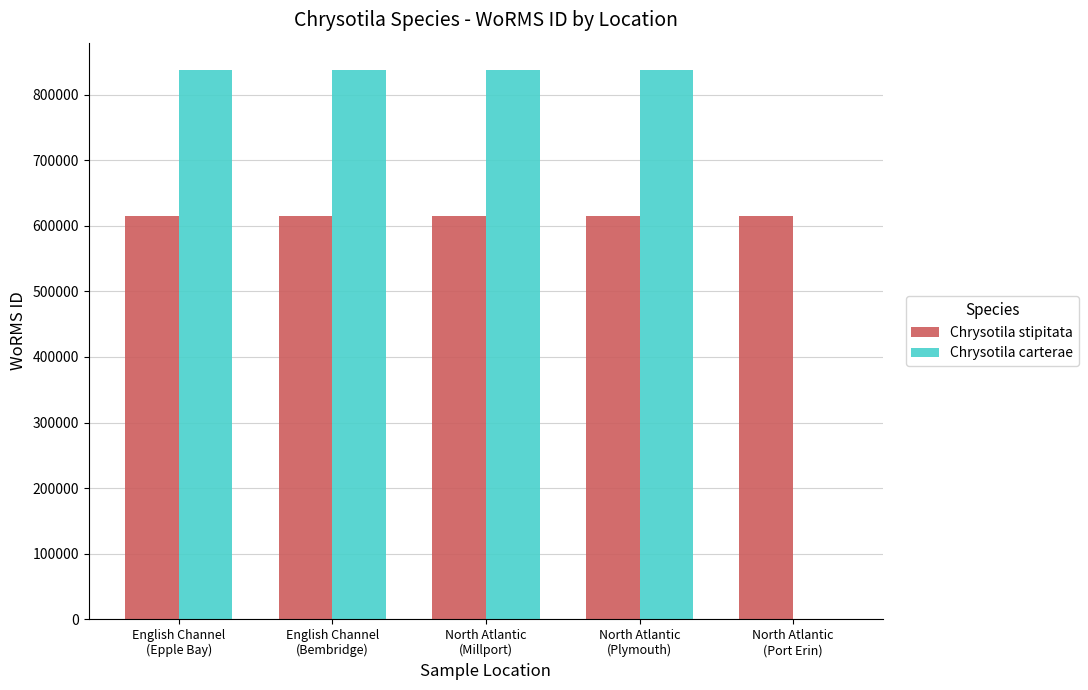

Reading right to left, list all the values displayed in this chart.

Chrysotila stipitata: 615414	615414	615414	615414	615414
Chrysotila carterae: 0	837255	837255	837255	837255